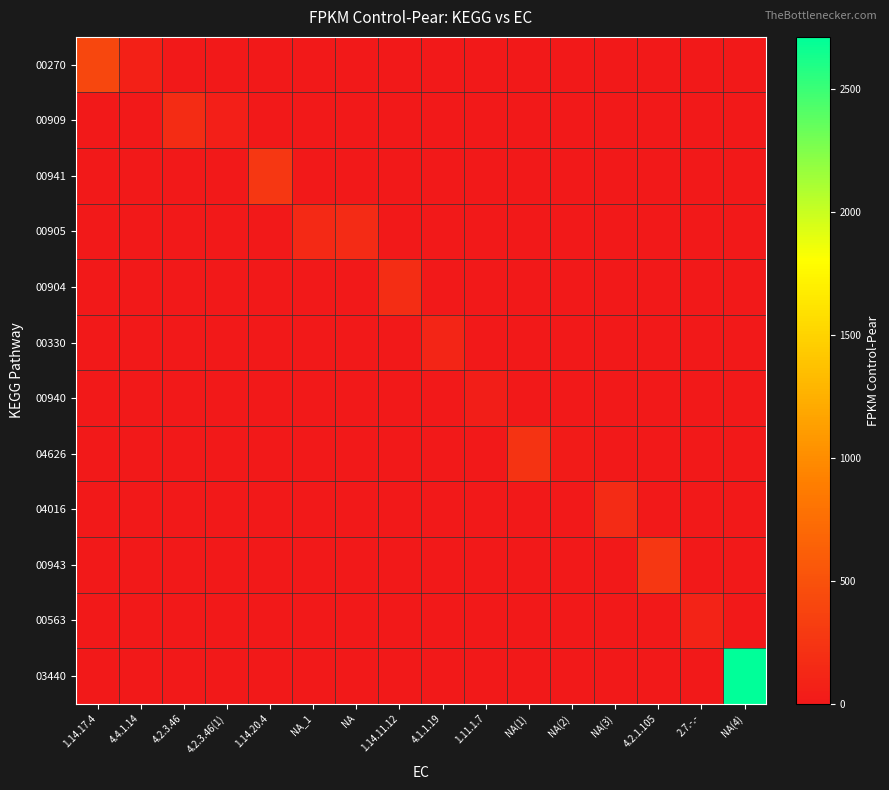

At 4.1.1.19, list the series in order from largest to smallest.

00330, 00270, 00909, 00941, 00905, 00904, 00940, 04626, 04016, 00943, 00563, 03440